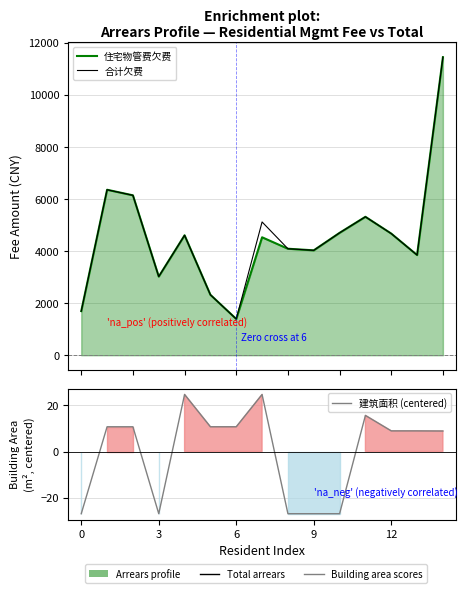

What is the sum of the 建筑面积 (centered) values at 9 and 6?

-16.3